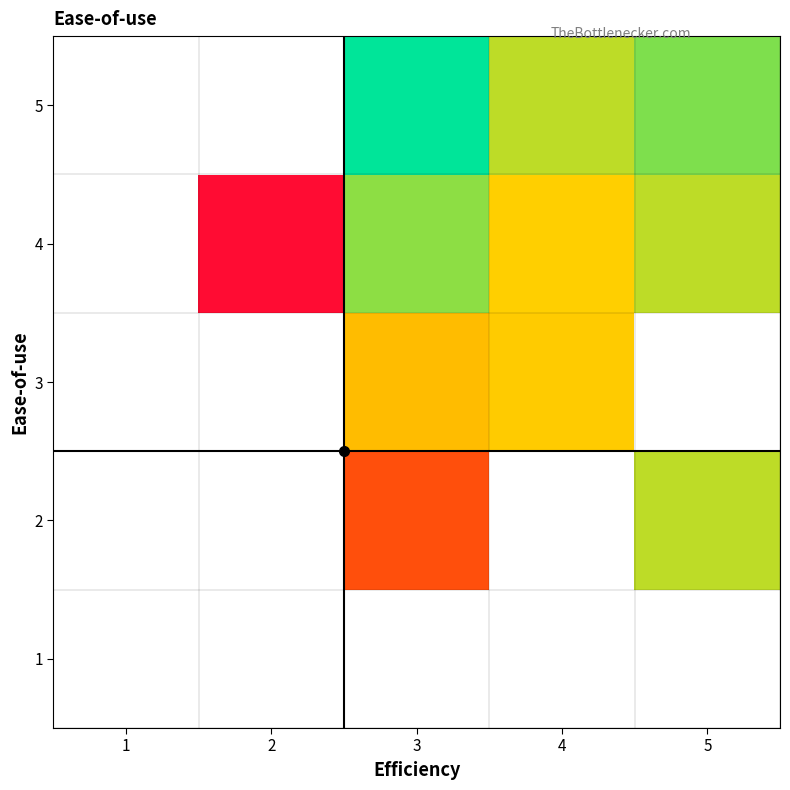

Which category has the lowest value in the 5 series?

1